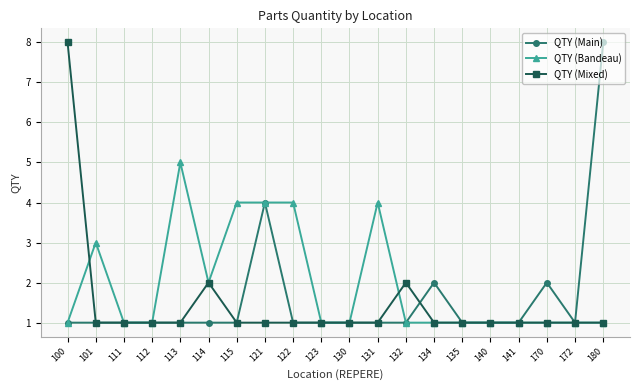

What is the value of the QTY (Mixed) point at the 14th from the left?

1